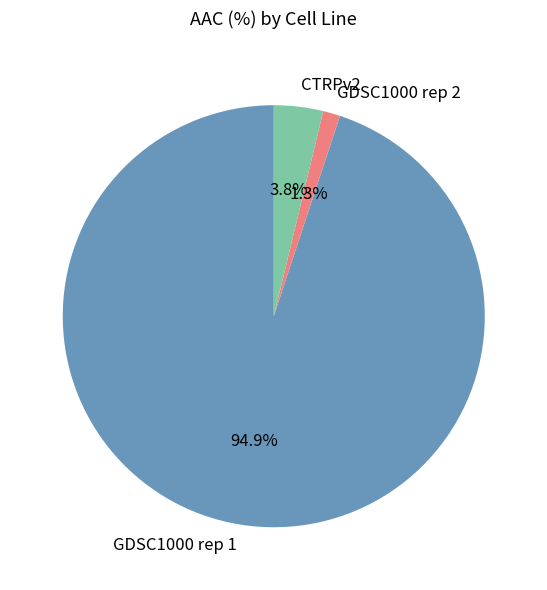

To the nearest percent, what is the difference between the GDSC1000 rep 1 and CTRPv2 slice percentages?

91%